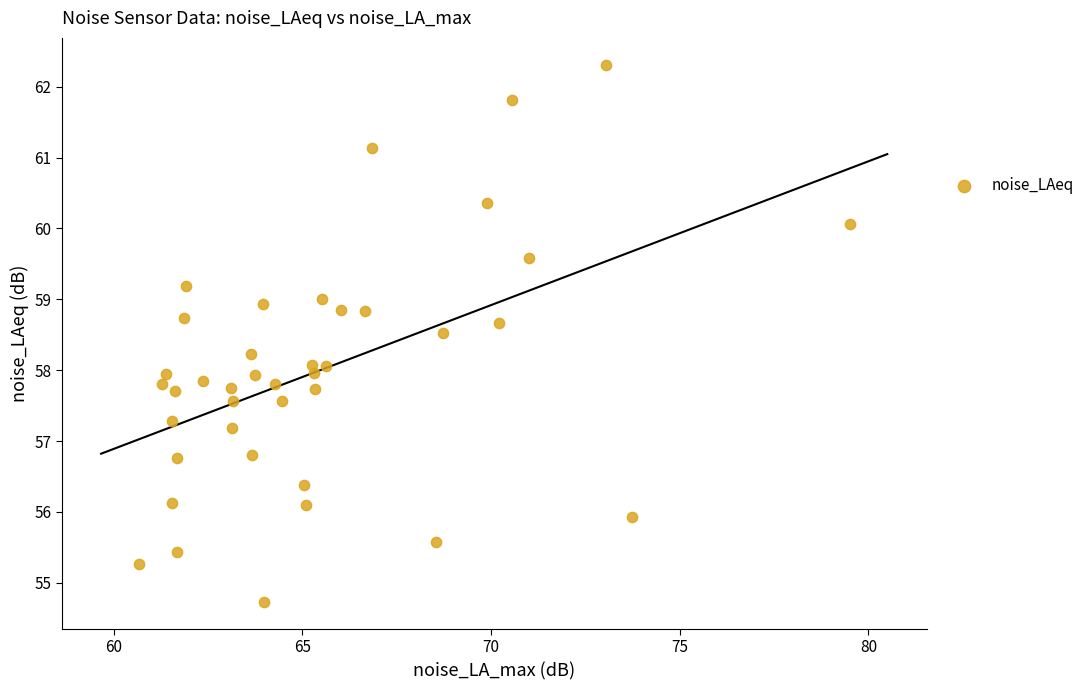

What is the range of X values (max minus min)?

18.8